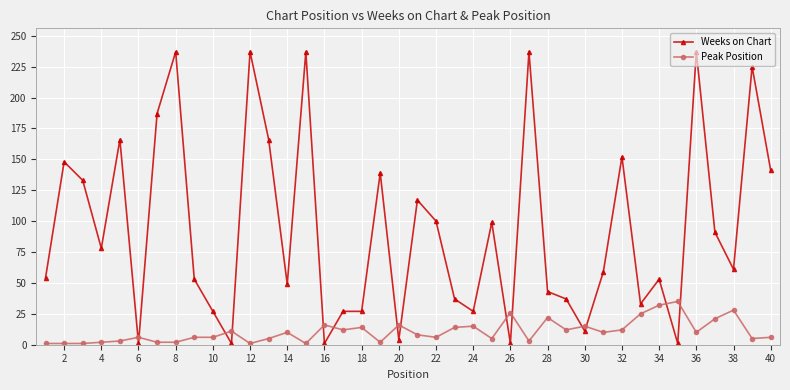

What is the sum of all Weeks on Chart values?

3734